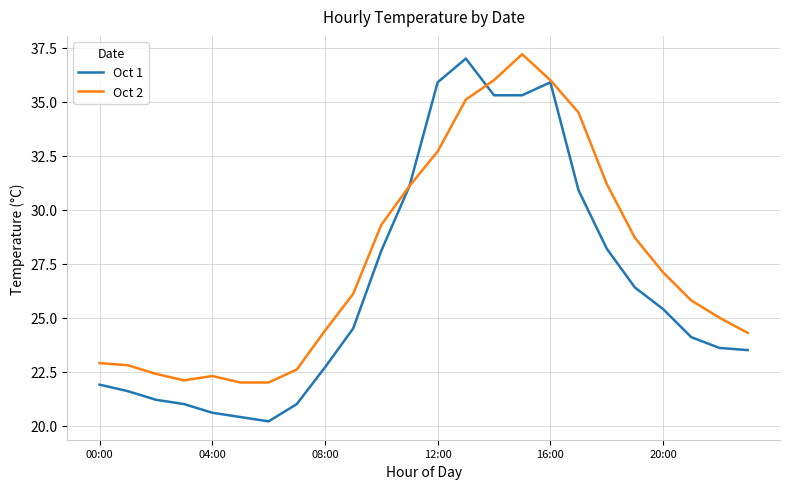

What is the greatest value displayed?

37.2